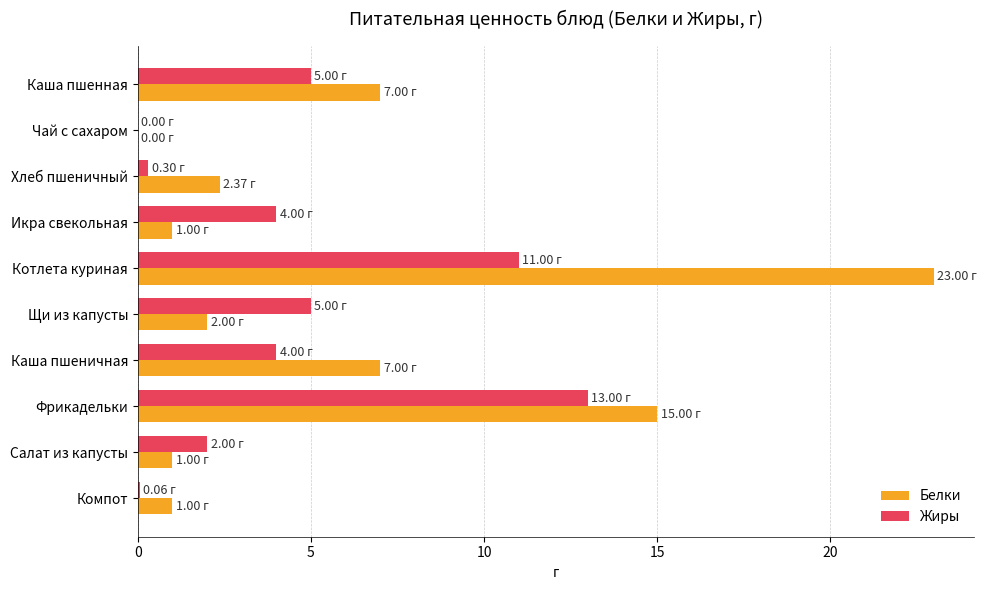

What is the sum of the Жиры values at Щи из капусты and Салат из капусты?

7.0